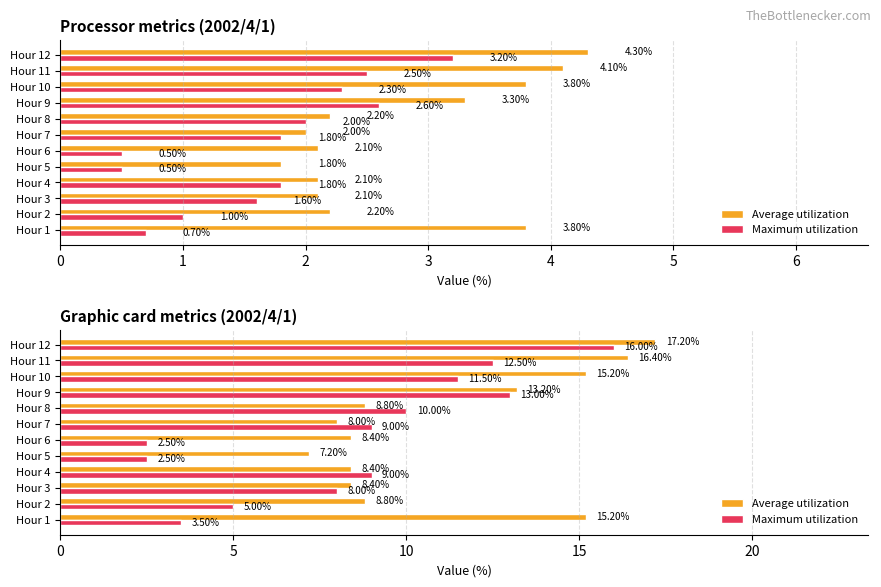

What is the difference between the second highest and second lowest values in the Maximum utilization series?

10.5